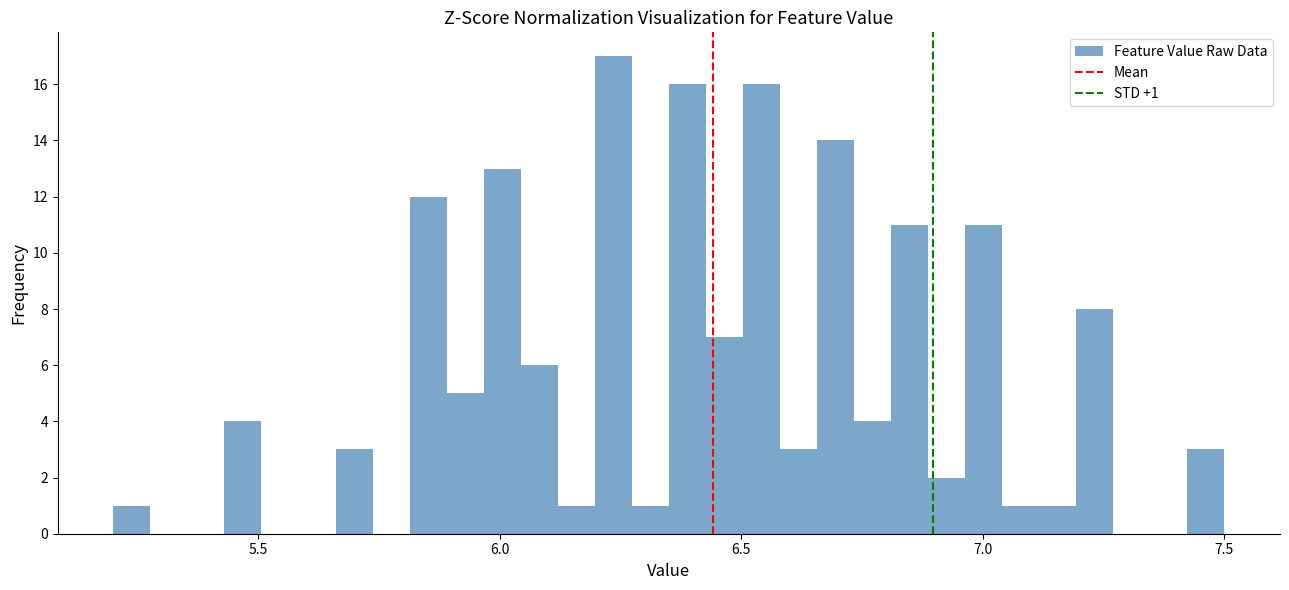

Around what value on the x-axis is the tallest bar? Give the approximate position of its centre, as read against the axis.

6.25